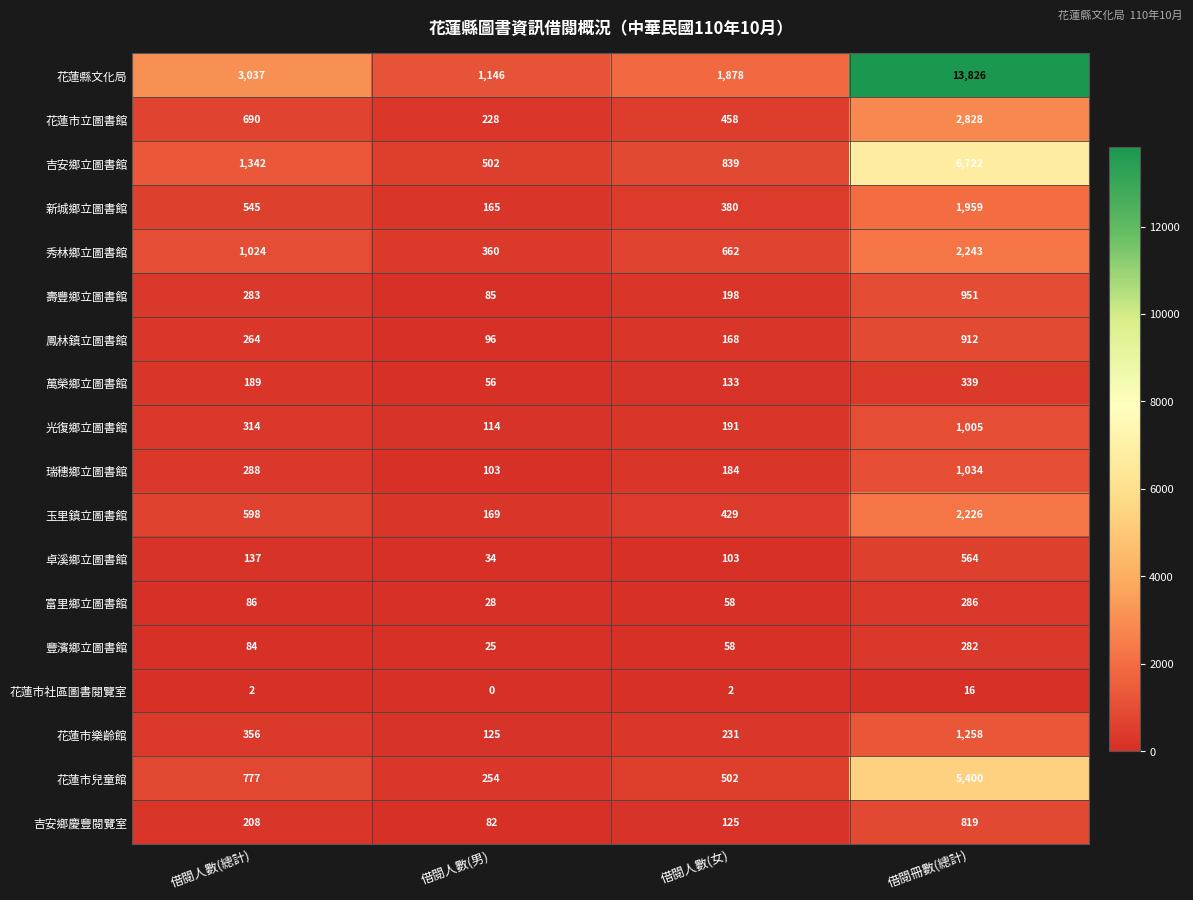

Rank the series by their maximum value, from lowest to highest.

花蓮市社區圖書閱覽室, 豐濱鄉立圖書館, 富里鄉立圖書館, 萬榮鄉立圖書館, 卓溪鄉立圖書館, 吉安鄉慶豐閱覽室, 鳳林鎮立圖書館, 壽豐鄉立圖書館, 光復鄉立圖書館, 瑞穗鄉立圖書館, 花蓮市樂齡館, 新城鄉立圖書館, 玉里鎮立圖書館, 秀林鄉立圖書館, 花蓮市立圖書館, 花蓮市兒童館, 吉安鄉立圖書館, 花蓮縣文化局